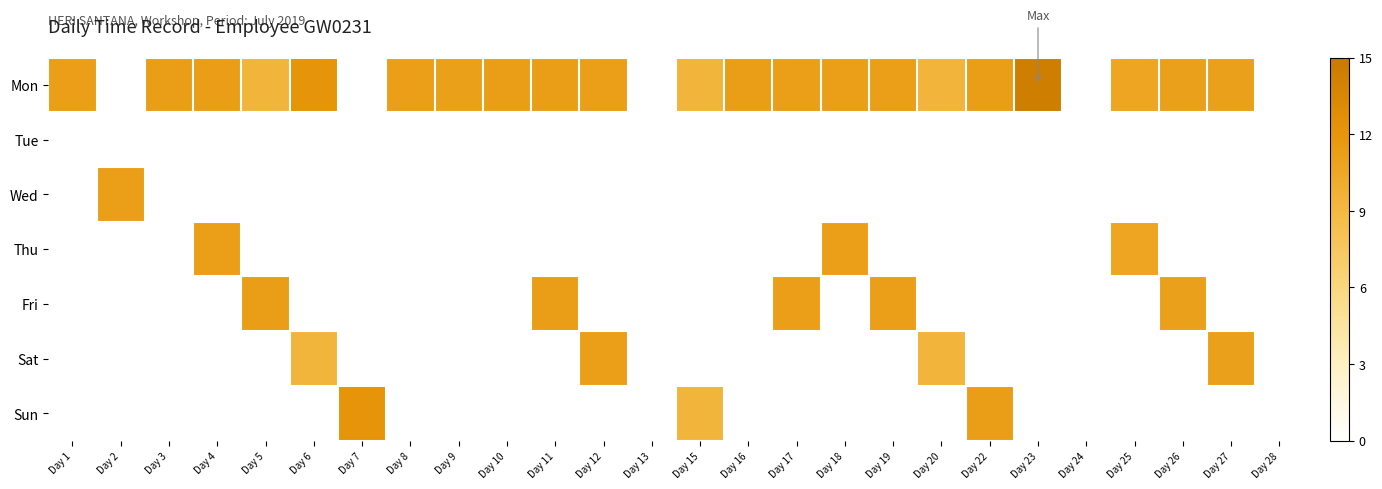

How many series are shown in this chart?

7